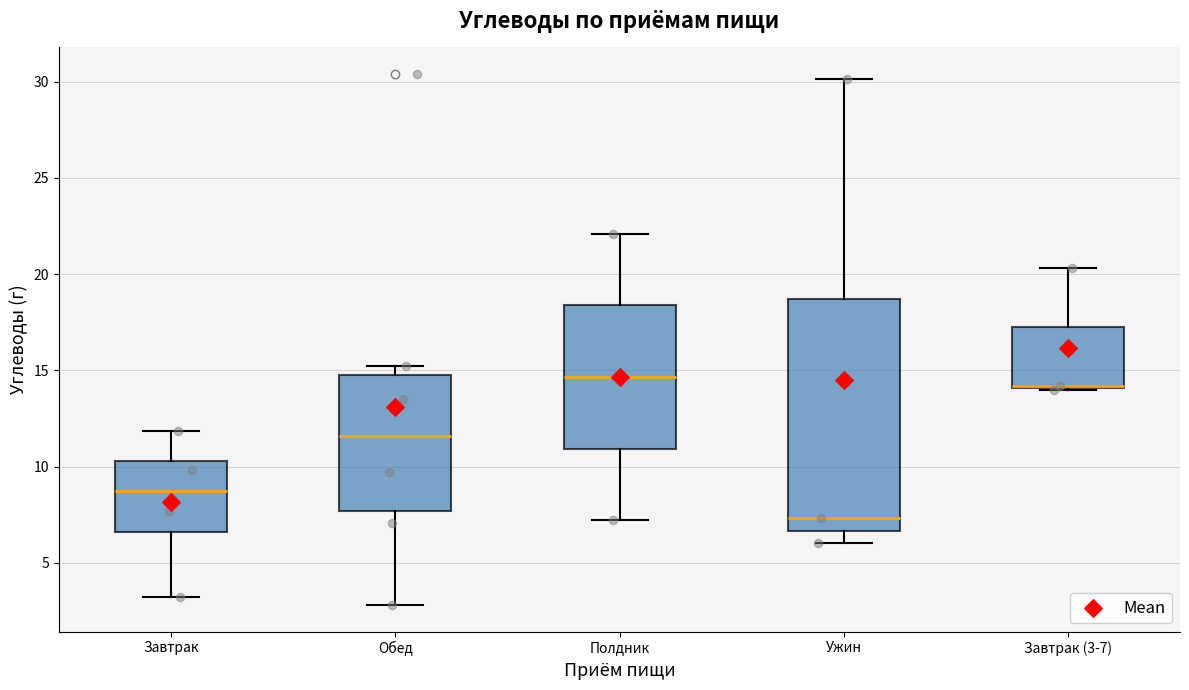

Where is the lower edge of the box for Полдник on the y-axis? The values are not printed on the chart, so give them approximately, as read against the axis.

11.0